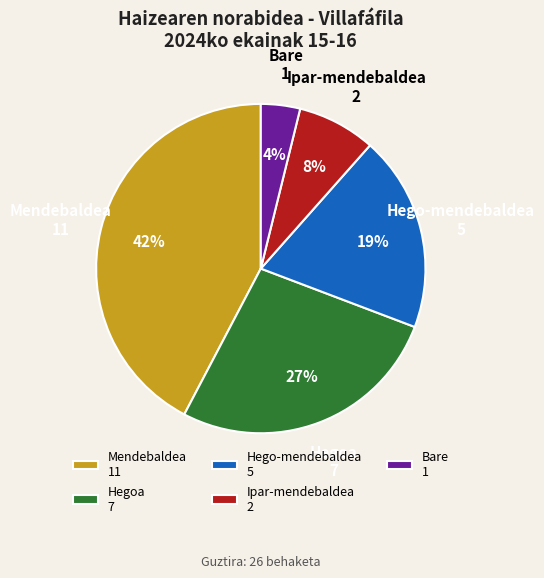

Count the number of slices in the pie.

5